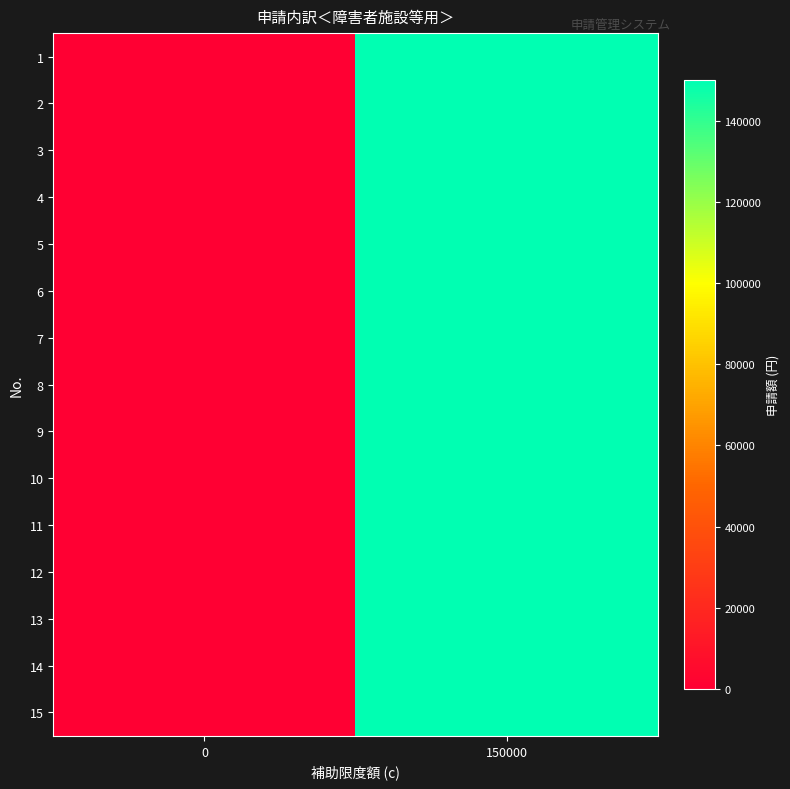

Reading left to right, list all the values displayed in this chart.

1: 0=0	150000=150000
2: 0=0	150000=150000
3: 0=0	150000=150000
4: 0=0	150000=150000
5: 0=0	150000=150000
6: 0=0	150000=150000
7: 0=0	150000=150000
8: 0=0	150000=150000
9: 0=0	150000=150000
10: 0=0	150000=150000
11: 0=0	150000=150000
12: 0=0	150000=150000
13: 0=0	150000=150000
14: 0=0	150000=150000
15: 0=0	150000=150000